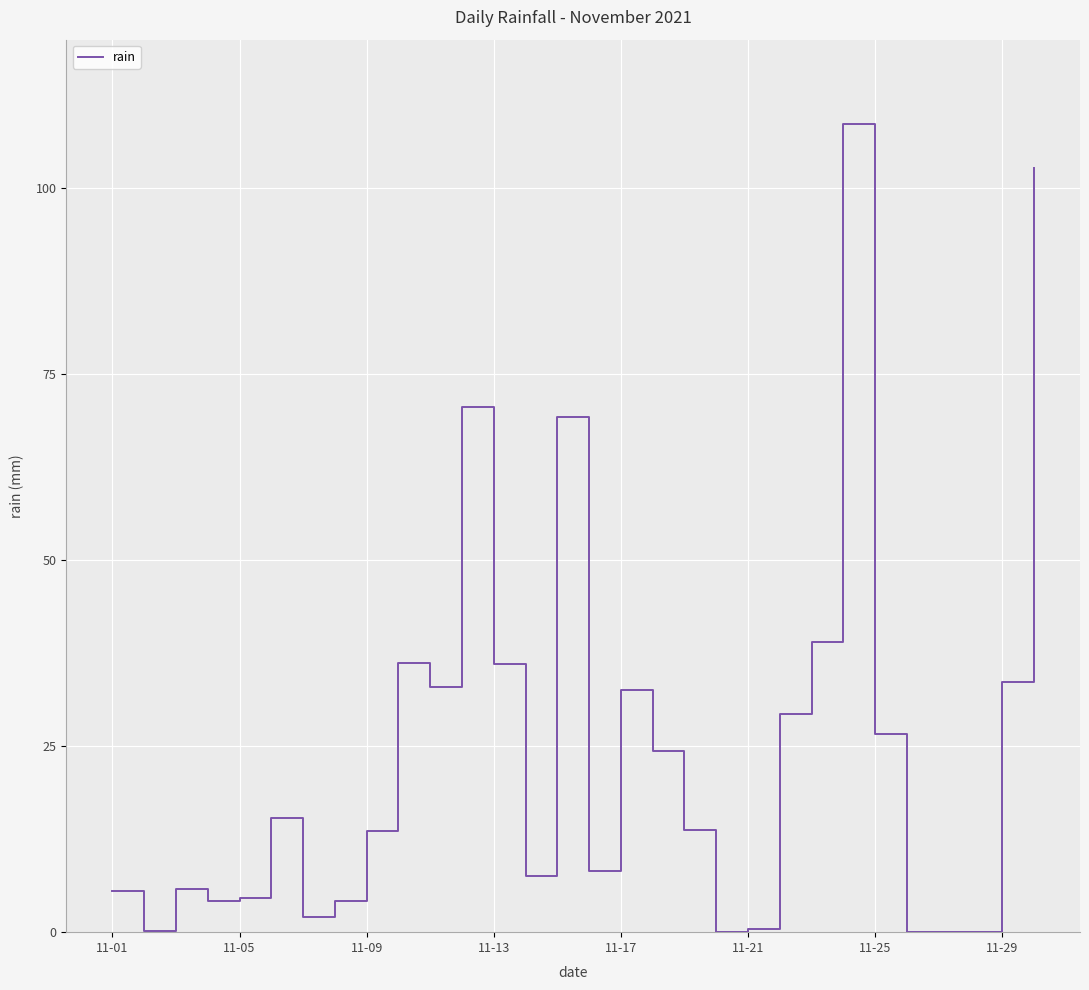

What is the difference between the maximum and minimum values?

108.6